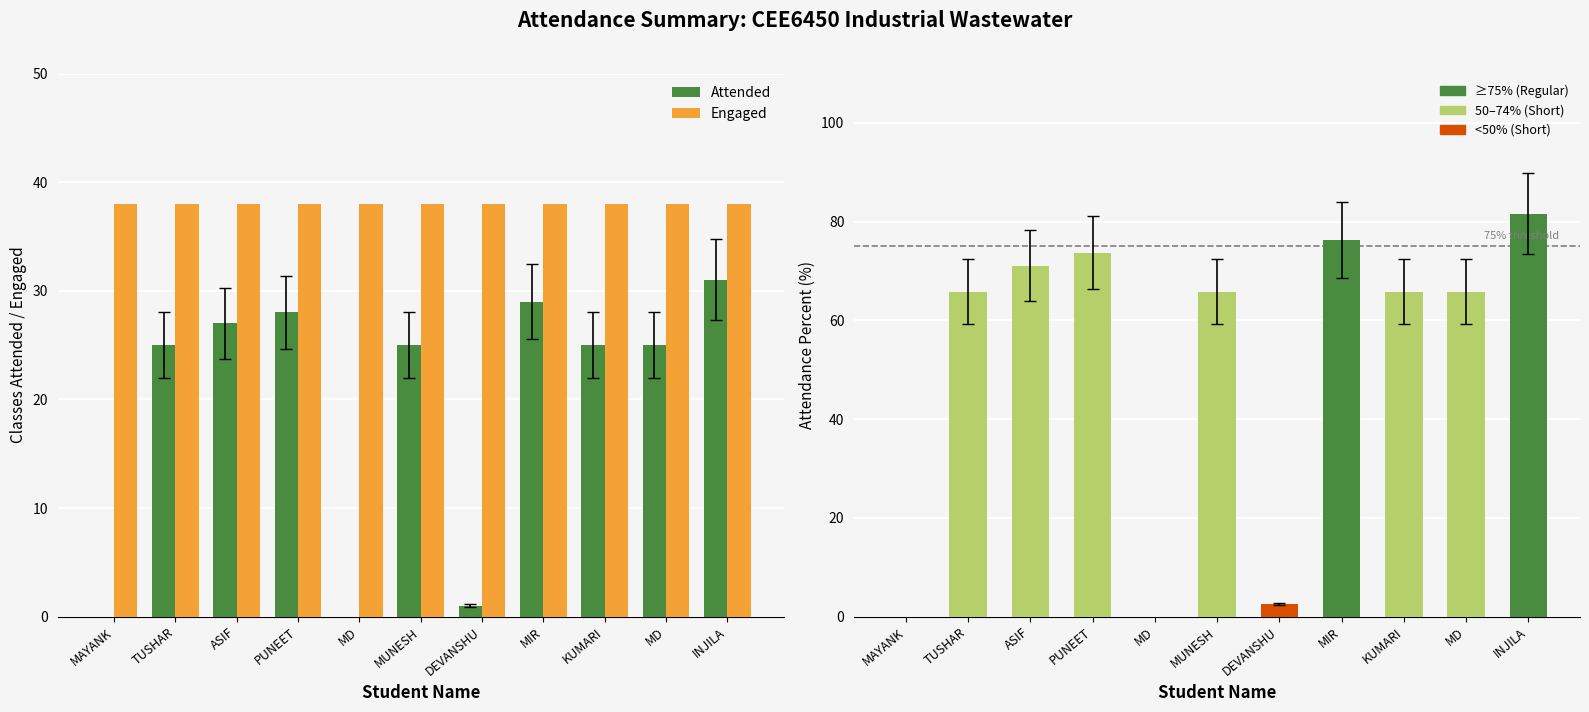

The value of Percent Attendance at MAYANK is -42.5. True or false?

False